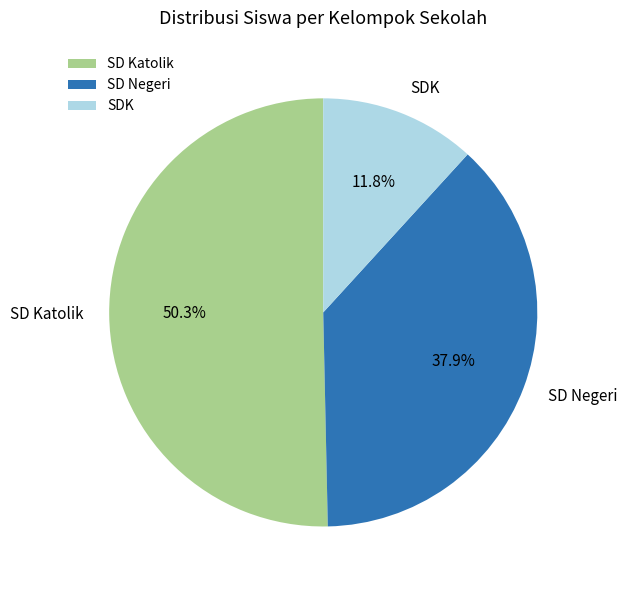

Is there any slice that represents more than half of the pie?

Yes